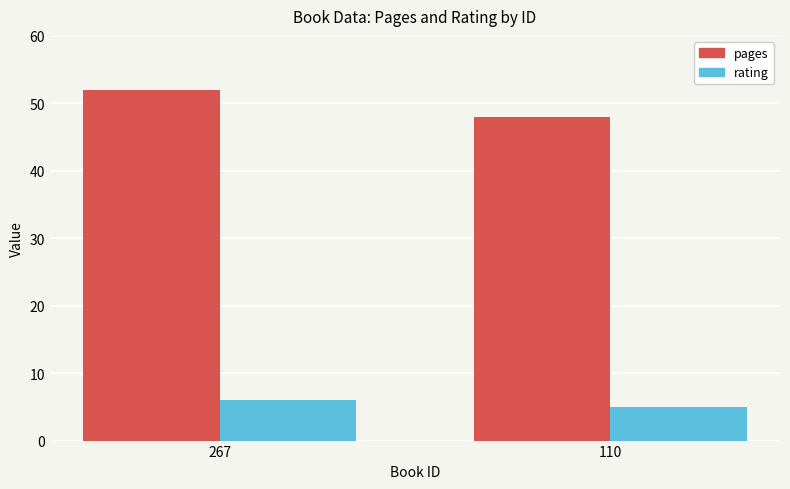

What are all the series names shown in the legend?

pages, rating